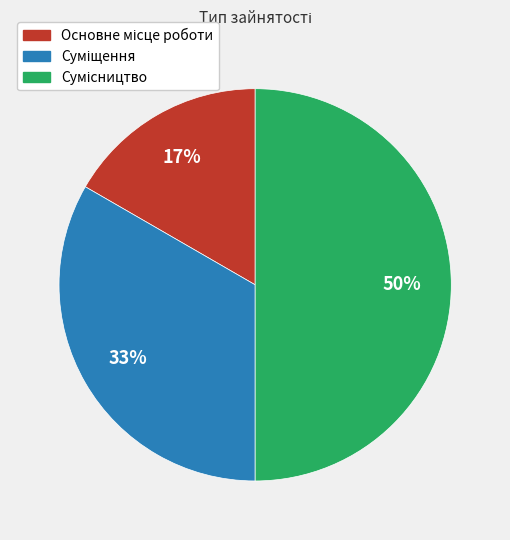

To the nearest percent, what is the difference between the largest and smallest slice percentages?

33%